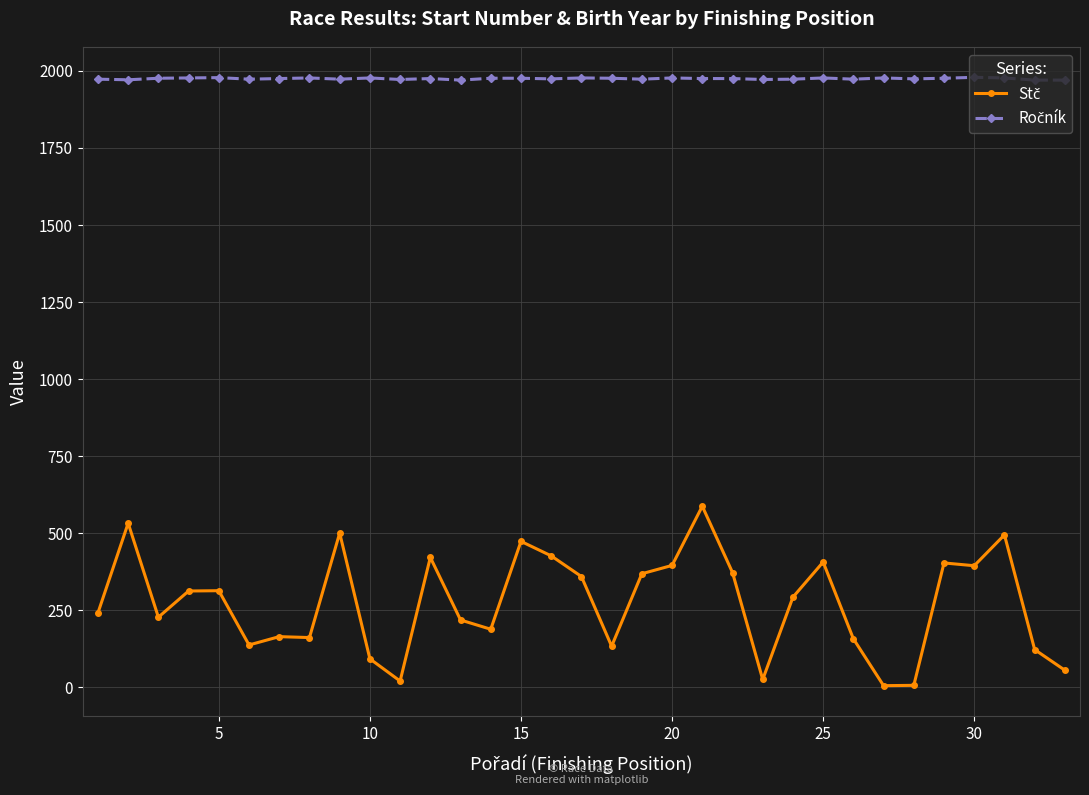

What is the value of the Stč point at the 13th from the left?

218